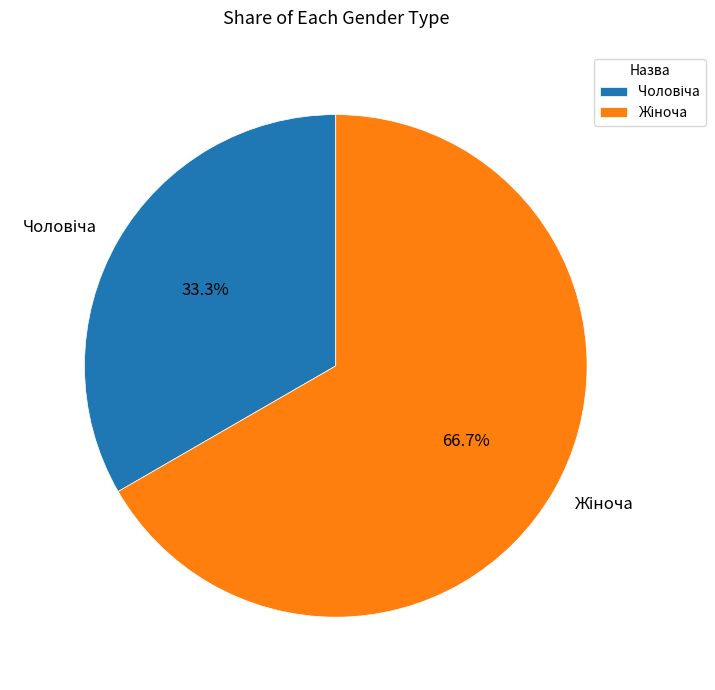

Is there a majority slice in this chart?

Yes